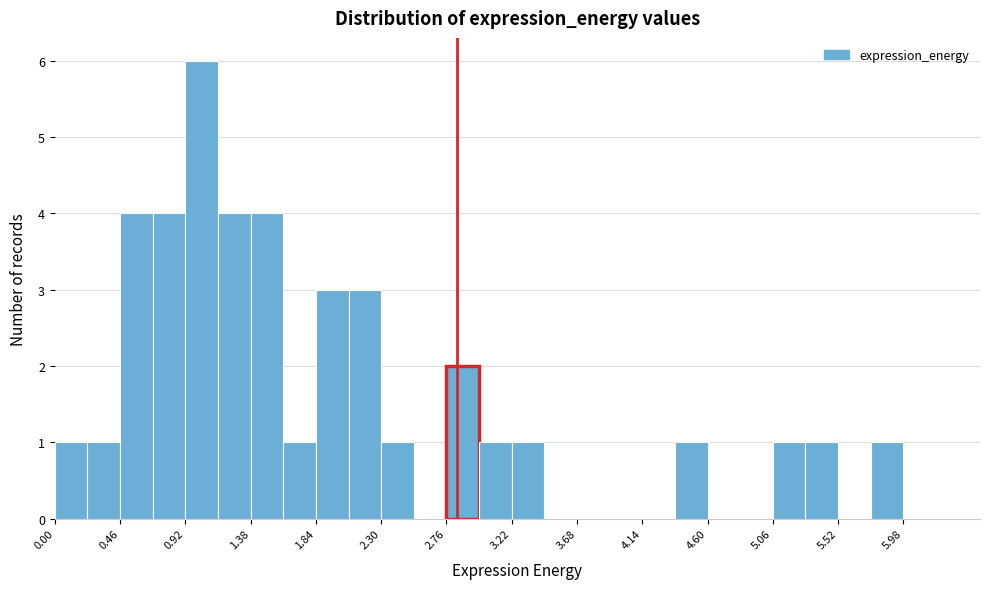

Reading left to right, list every bar in this chart as the range it spans on the x-axis followed by its height. Neither the bar edges nor the heights are printed on the chart, so give them approximately, as read against the axes.

0.00 to 0.23: 1
0.23 to 0.46: 1
0.46 to 0.69: 4
0.69 to 0.92: 4
0.92 to 1.15: 6
1.15 to 1.38: 4
1.38 to 1.61: 4
1.61 to 1.84: 1
1.84 to 2.07: 3
2.07 to 2.30: 3
2.30 to 2.53: 1
2.53 to 2.76: 0
2.76 to 2.99: 2
2.99 to 3.22: 1
3.22 to 3.45: 1
3.45 to 3.68: 0
3.68 to 3.91: 0
3.91 to 4.14: 0
4.14 to 4.37: 0
4.37 to 4.60: 1
4.60 to 4.83: 0
4.83 to 5.06: 0
5.06 to 5.29: 1
5.29 to 5.52: 1
5.52 to 5.75: 0
5.75 to 5.98: 1
5.98 to 6.21: 0